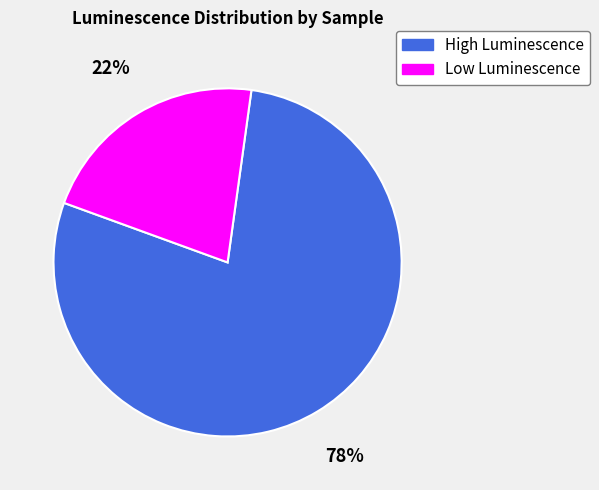

To the nearest percent, what is the average slice percentage?

50%